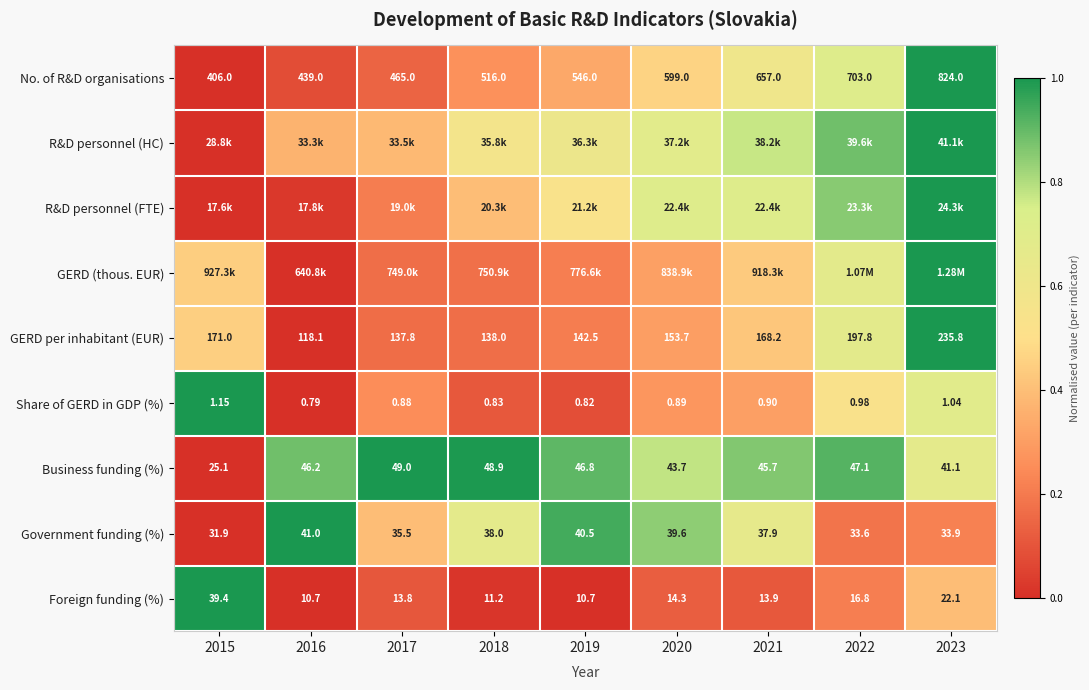

Is the value of Government funding (%) at 2022 greater than the value of No. of R&D organisations at 2015?

No